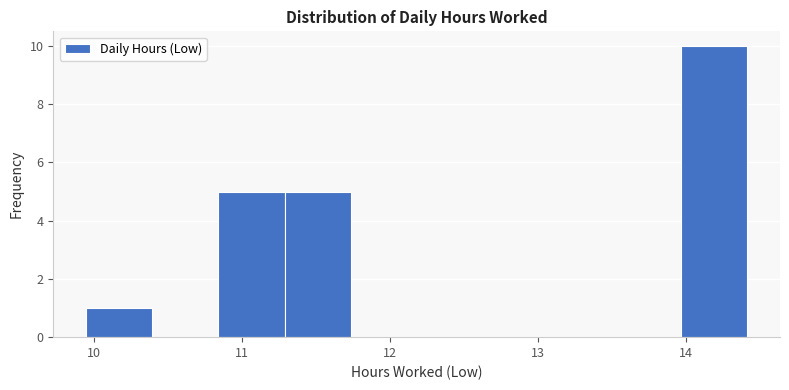

Reading left to right, list every bar in this chart as the range it spans on the x-axis followed by its height. Neither the bar edges nor the heights are printed on the chart, so give them approximately, as read against the axes.

10.0 to 10.4: 1
10.4 to 10.8: 0
10.8 to 11.3: 5
11.3 to 11.7: 5
11.7 to 12.2: 0
12.2 to 12.6: 0
12.6 to 13.1: 0
13.1 to 13.5: 0
13.5 to 14.0: 0
14.0 to 14.4: 10